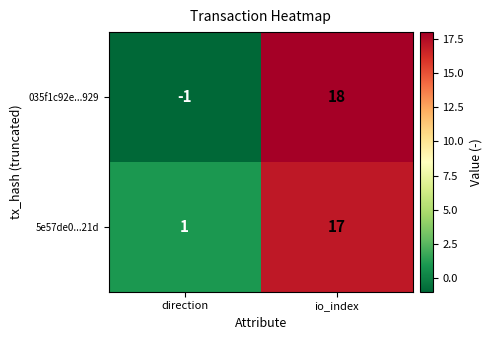

What is the highest value of the 5e57de0...21d series?

17